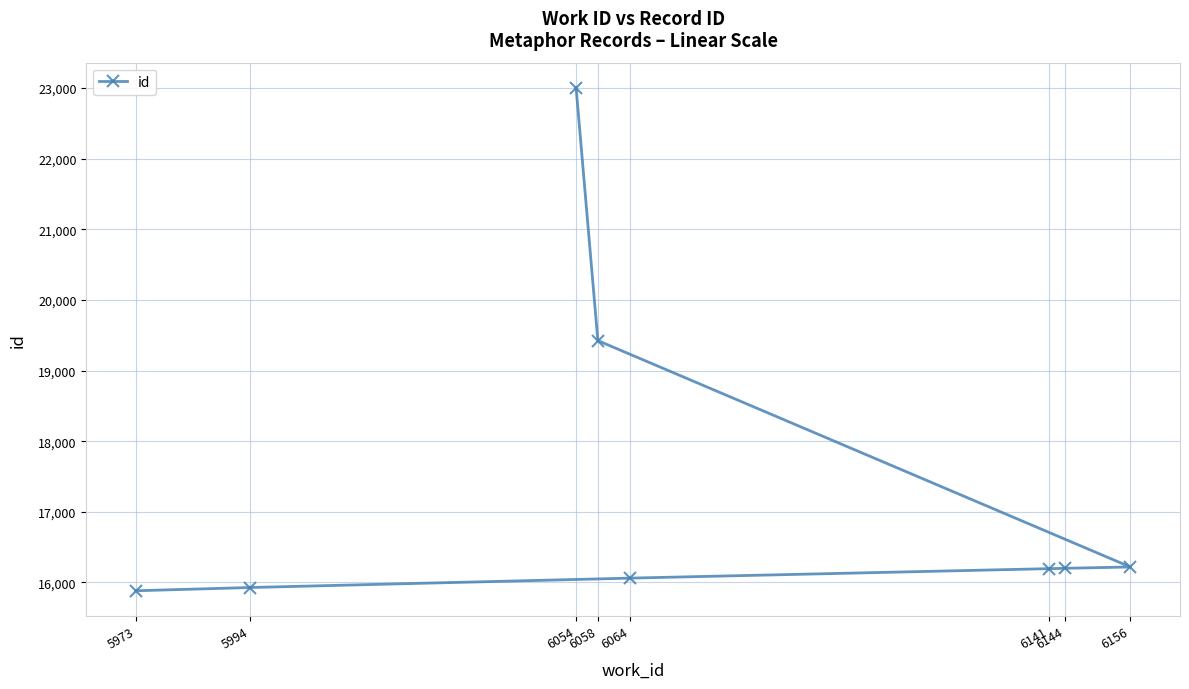

What is the sum of the values at 6064 and 6156?

32282